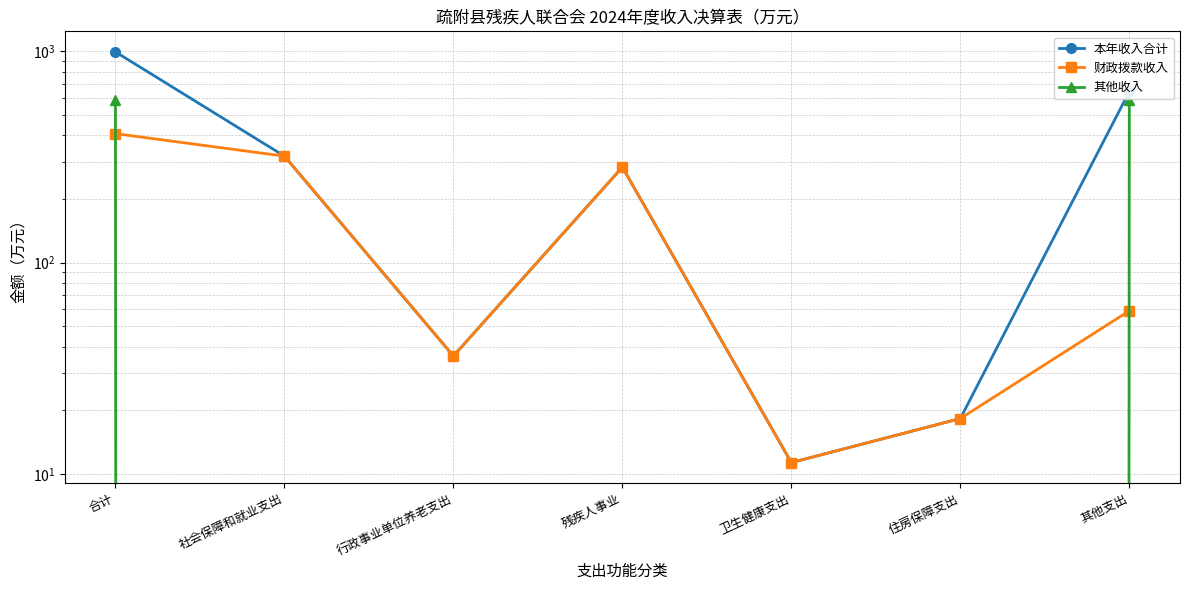

True or false: 其他收入 and 财政拨款收入 cross at least once.

True